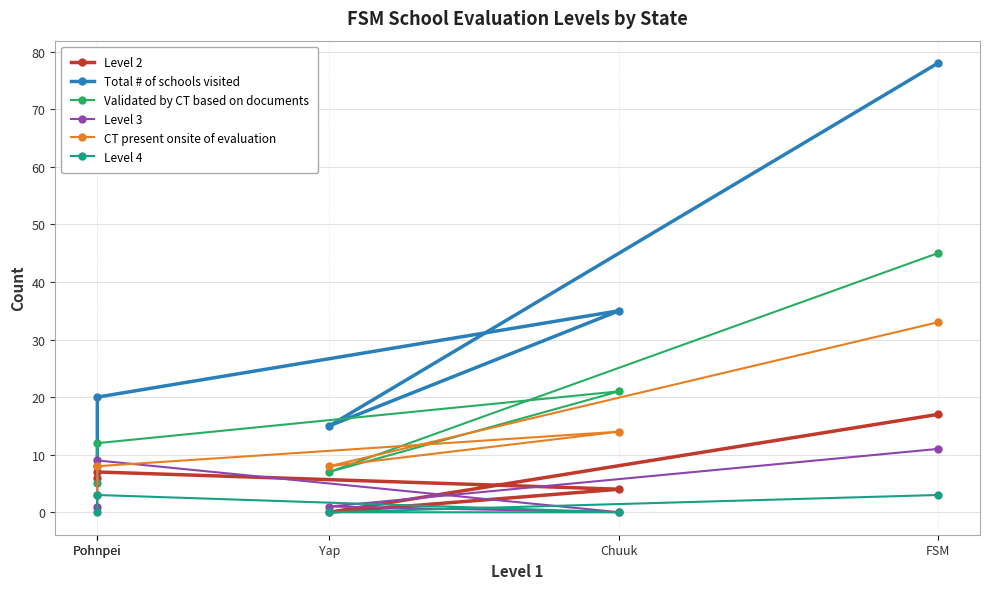

What is the difference between the CT present onsite of evaluation values at Pohnpei and Chuuk?

6